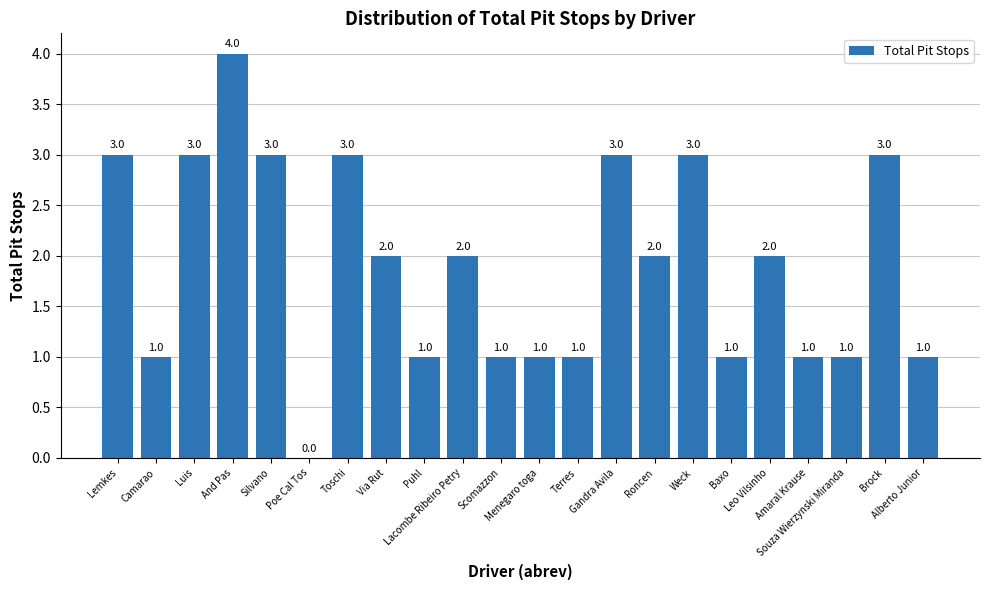

What is the greatest value displayed?

4